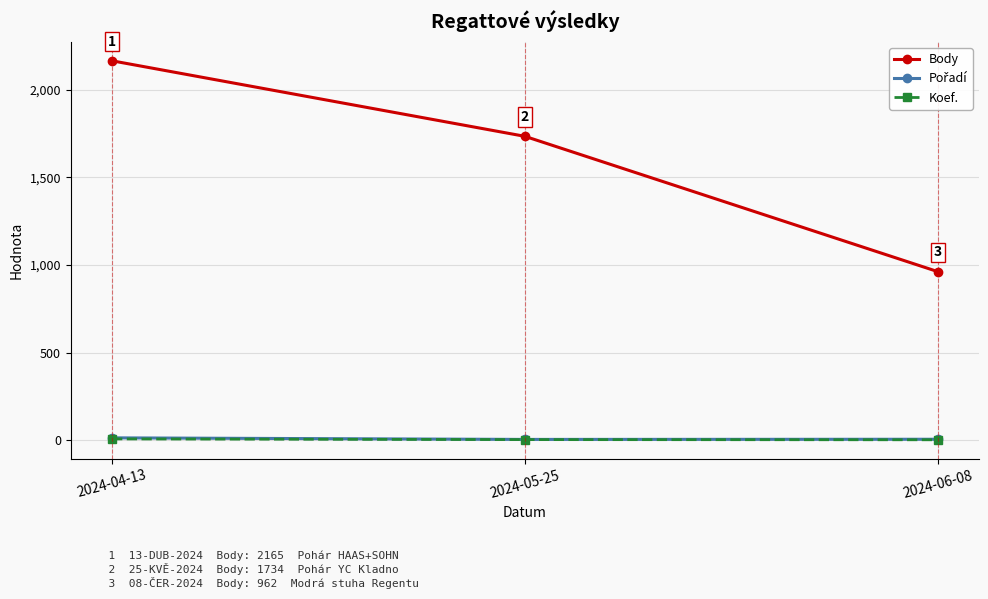

Which category has the highest value across all series?

2024-04-13